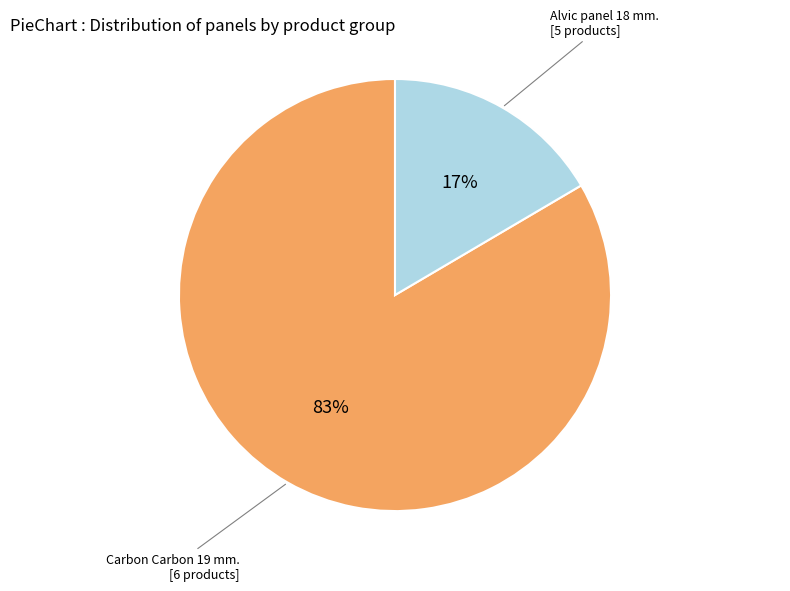

To the nearest percent, what percentage of the pie is Alvic panel 18 mm. [5 products]?

17%